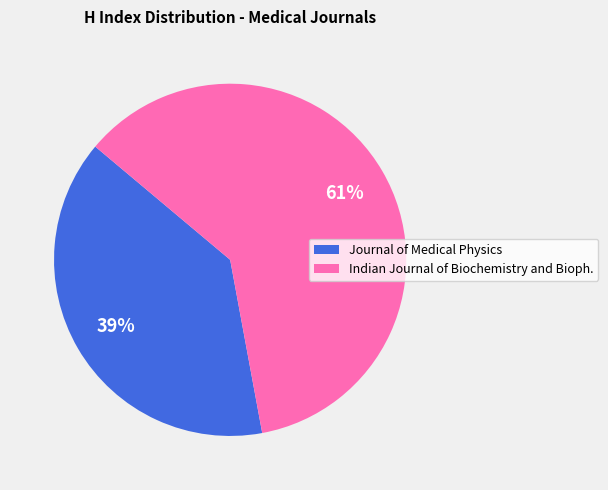

To the nearest percent, what is the average slice percentage?

50%